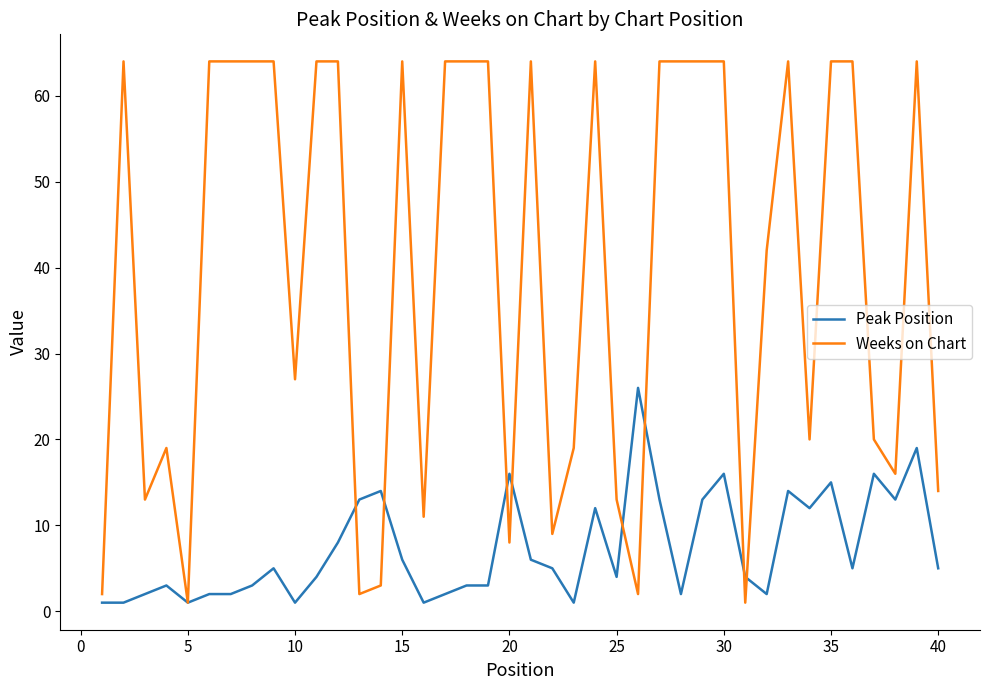

Which series has the largest total across all categories?

Weeks on Chart